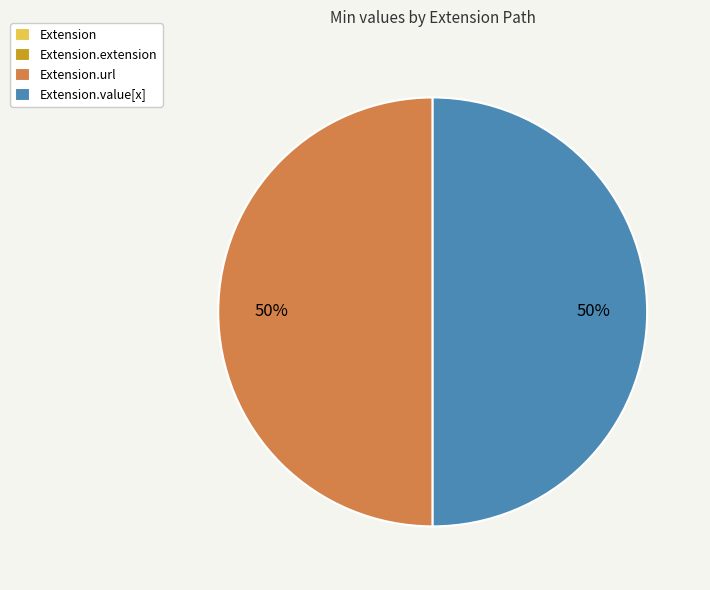

To the nearest percent, what is the difference between the largest and smallest slice percentages?

50%